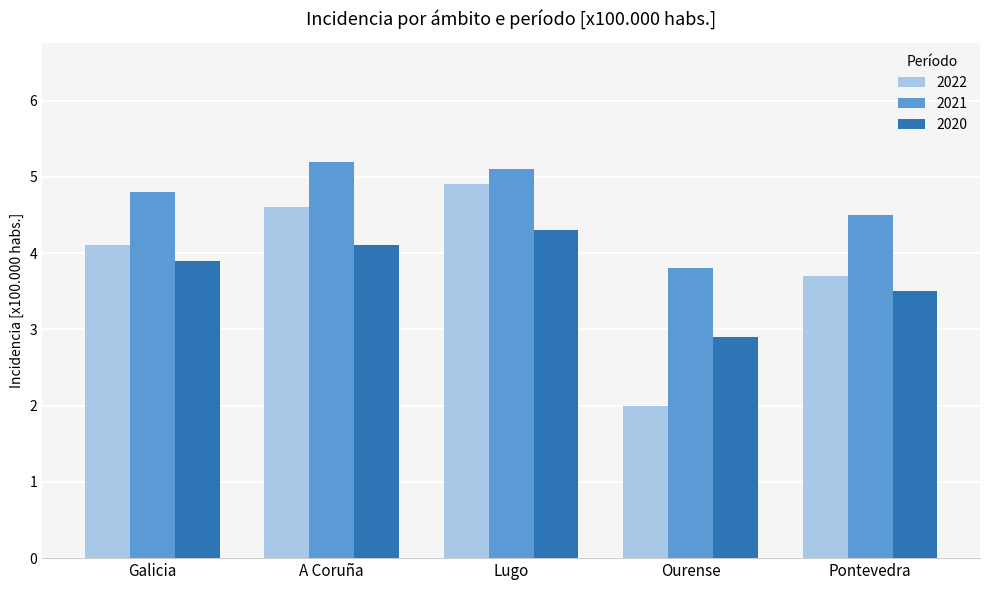

At how many categories does at least one series exceed 2?

5